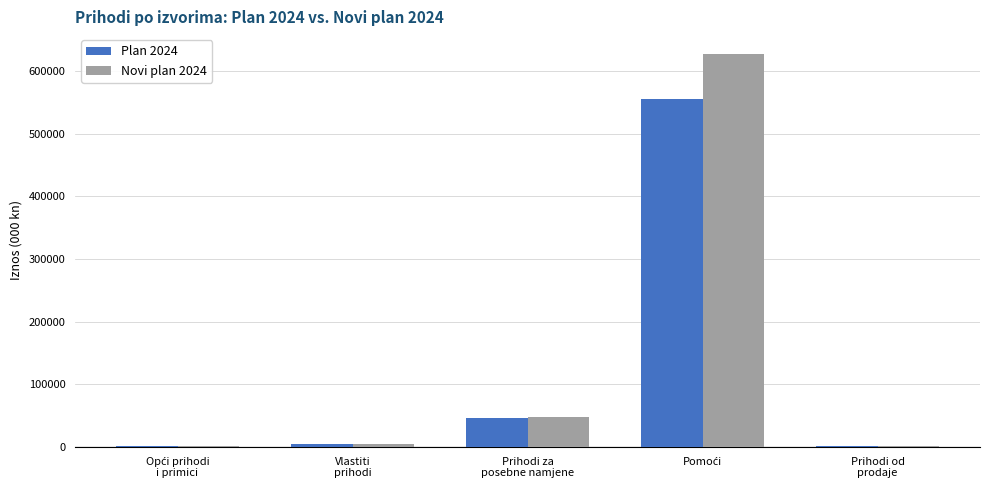

What is the sum of all Plan 2024 values?

607719.8